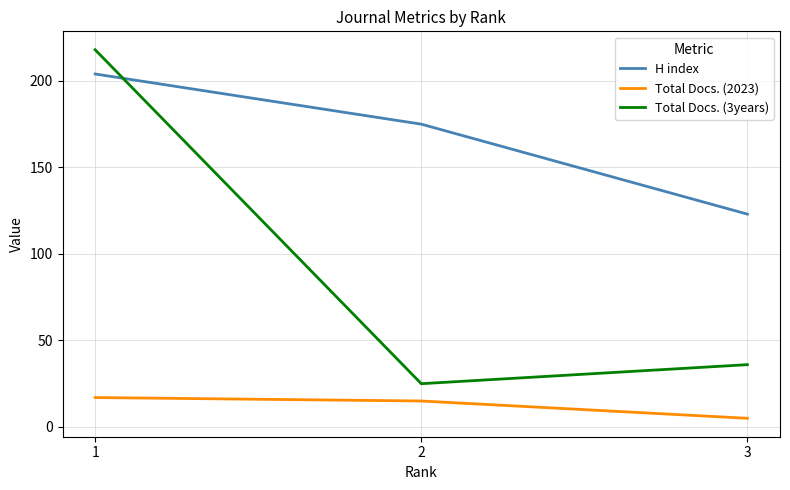

Where is Total Docs. (2023) nearest to the value 11?

2